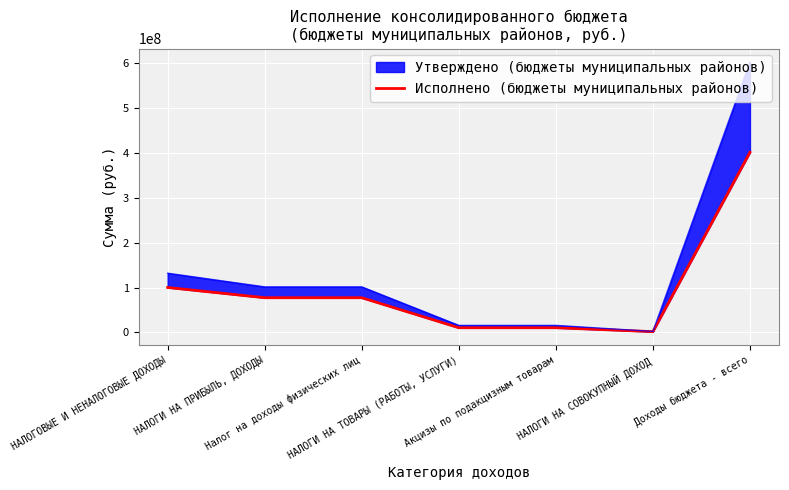

True or false: there are more than 0 points higher than both neighbors.

False